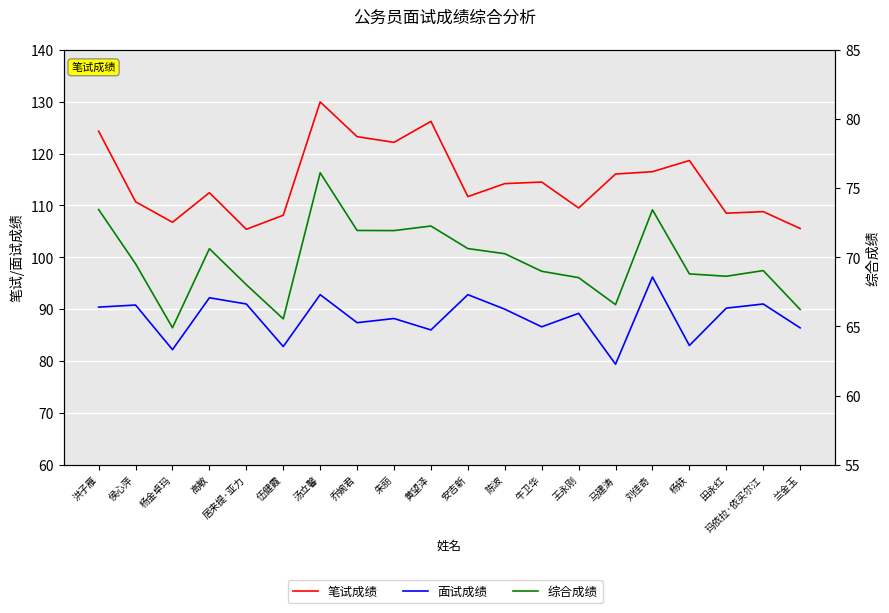

What is the spread (max minus min) of values at 黄望泽?

53.9